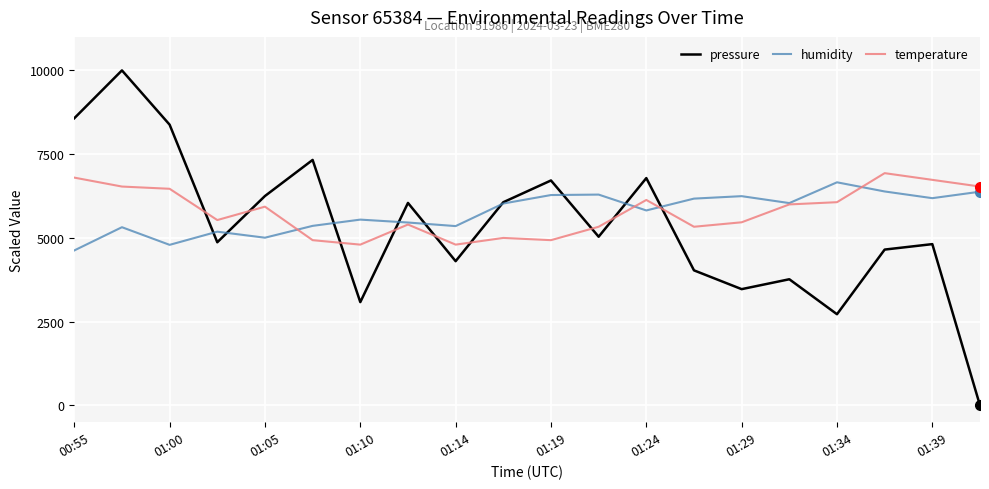

True or false: pressure and temperature intersect in this chart.

True